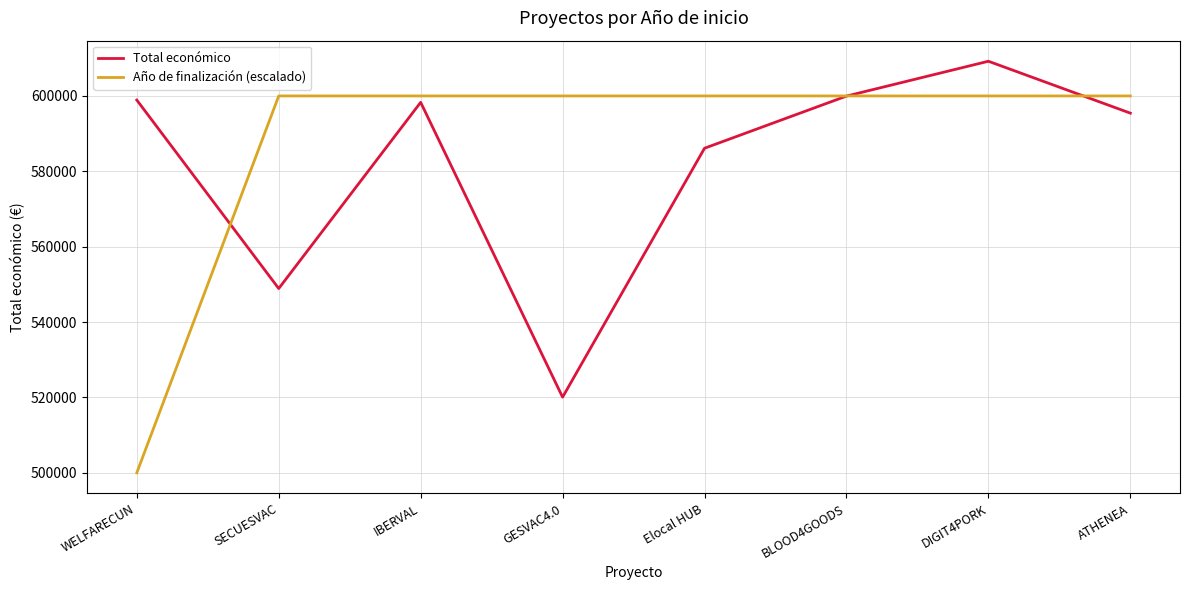

Reading right to left, extract all data points from this chart.

Total económico: ATHENEA=595436	DIGIT4PORK=609206	BLOOD4GOODS=599960	Elocal HUB=586120	GESVAC4.0=520062	IBERVAL=598303	SECUESVAC=548889	WELFARECUN=598909
Año de finalización (escalado): ATHENEA=600000	DIGIT4PORK=600000	BLOOD4GOODS=600000	Elocal HUB=600000	GESVAC4.0=600000	IBERVAL=600000	SECUESVAC=600000	WELFARECUN=500000